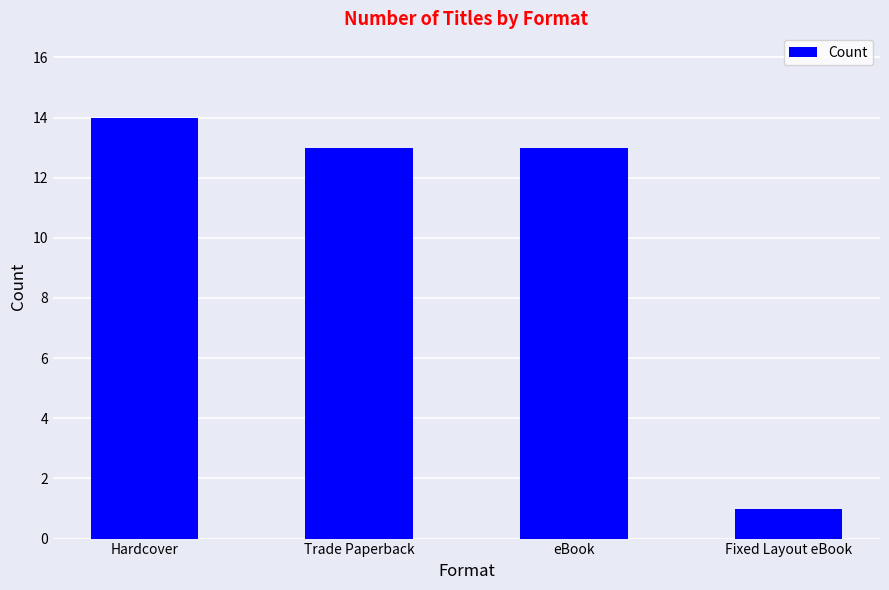

Which has a higher value, Fixed Layout eBook or Hardcover?

Hardcover